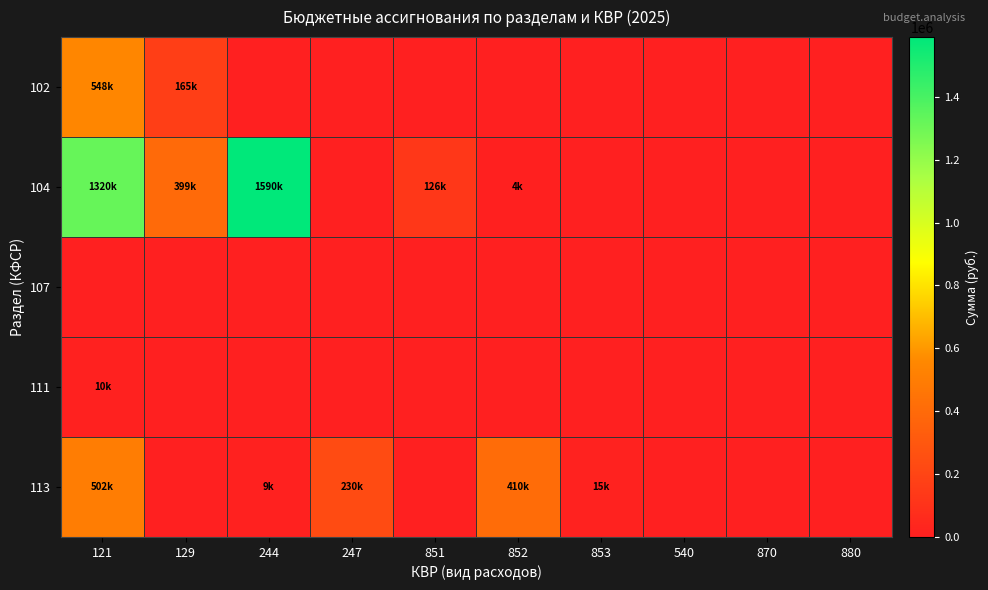

Which has a higher value, 880 or 121?

121